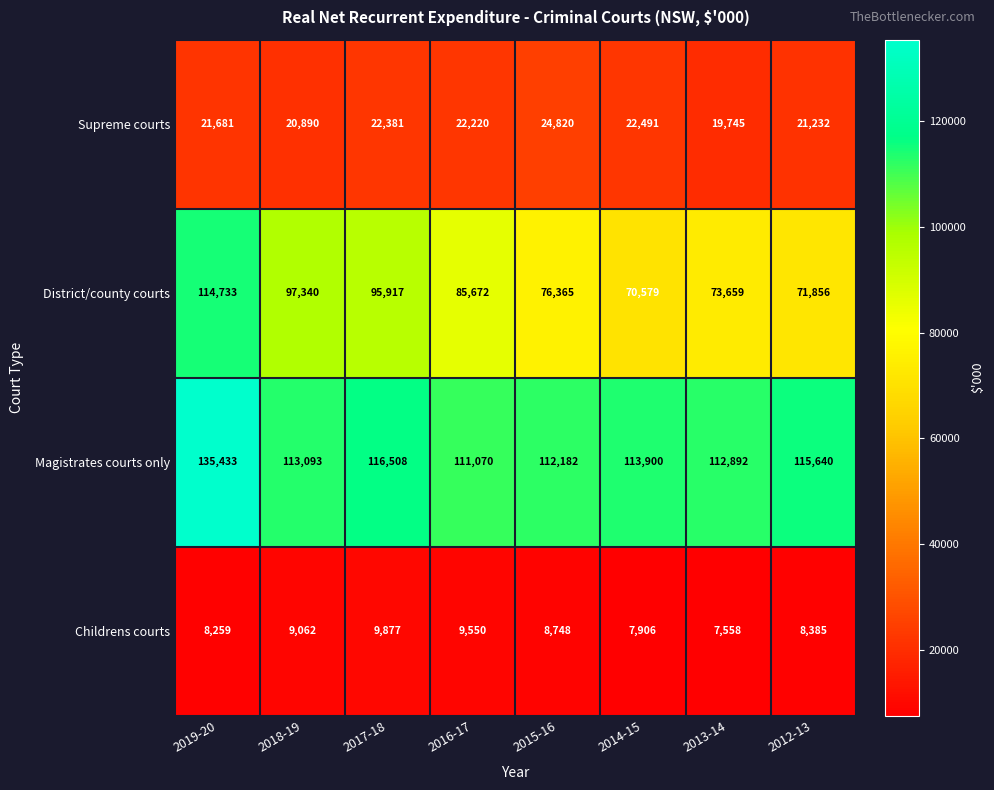

Which series changed the most between 2017-18 and 2013-14?

District/county courts